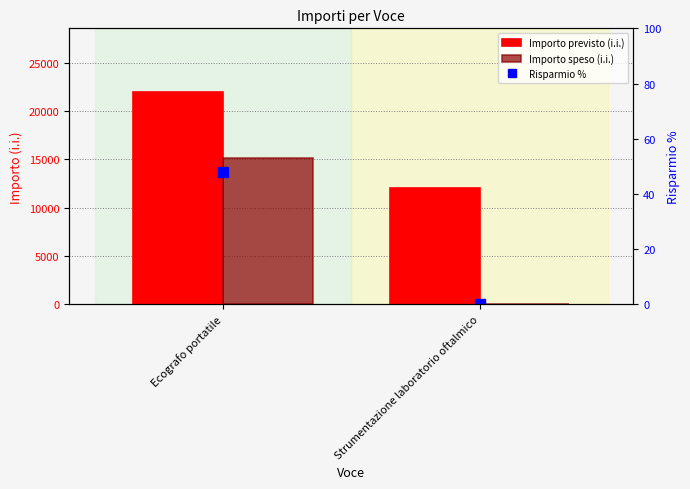

Reading right to left, transcribe all the data shown in this chart.

Importo previsto (i.i.): 12040.0	21960.0
Importo speso (i.i.): 0.0	15121.7
Risparmio %: 0.0	47.8